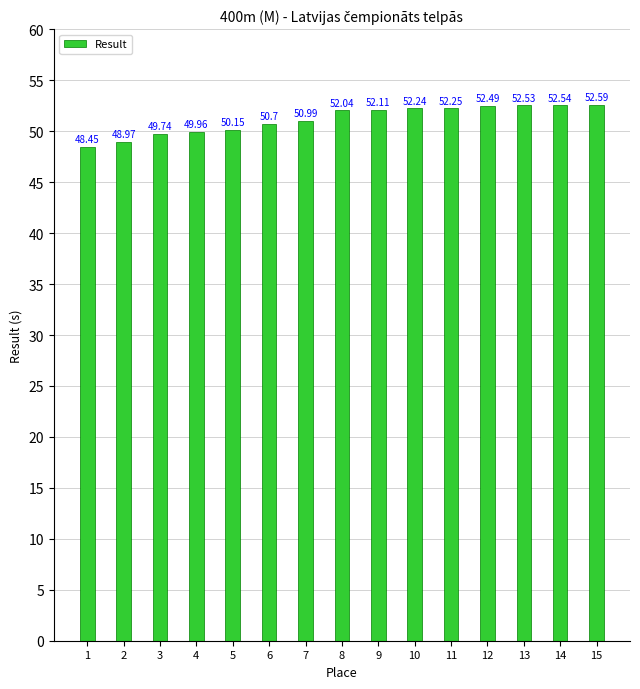

How many values exceed 52?

8